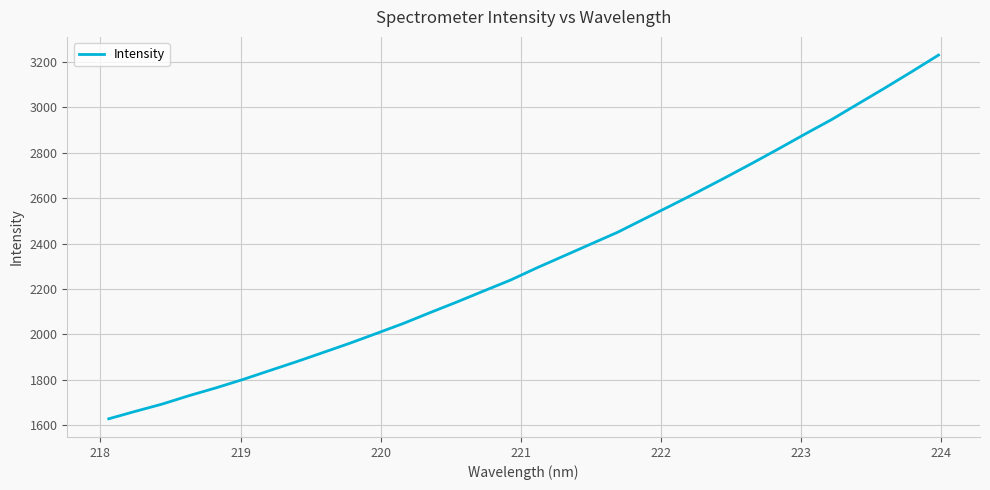

What is the maximum value shown in the chart?

3229.5